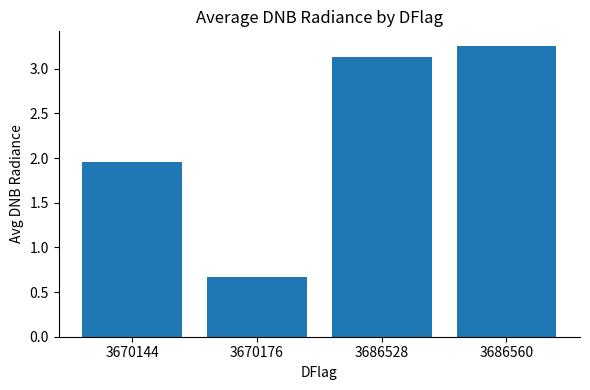

What is the difference between the maximum and minimum values?

2.6